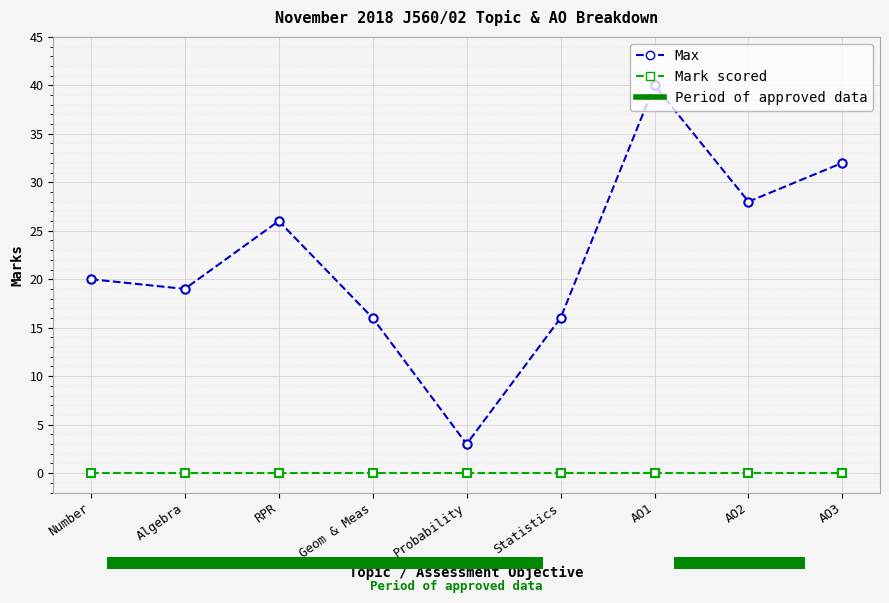

At how many categories does at least one series exceed 27?

3